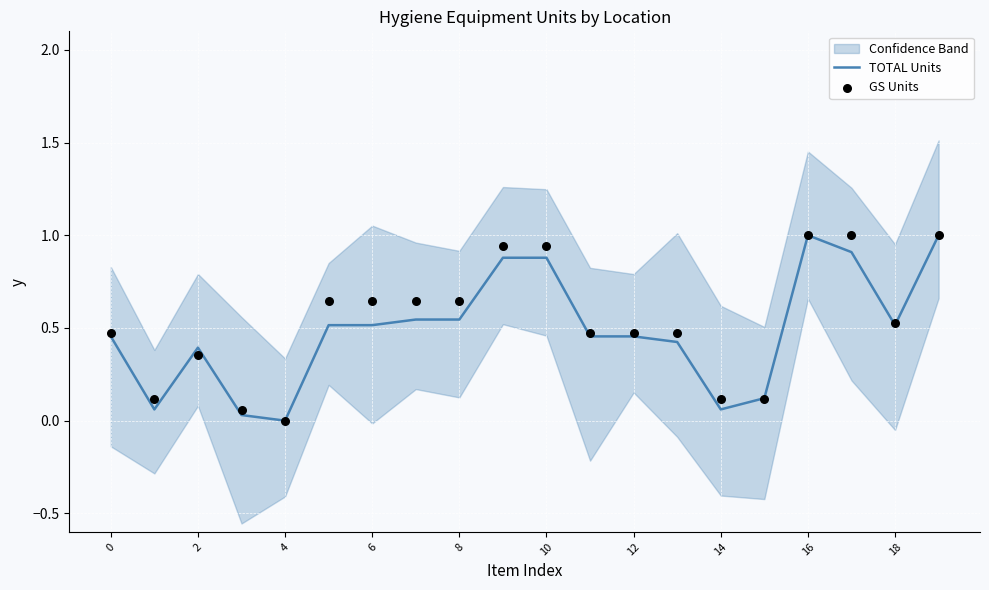

What is the maximum value for TOTAL Units?

1.0